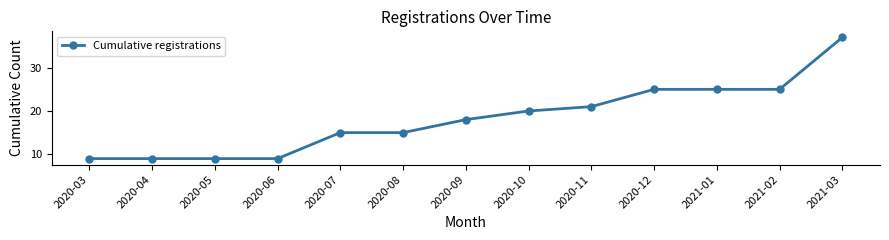

What is the greatest value displayed?

37